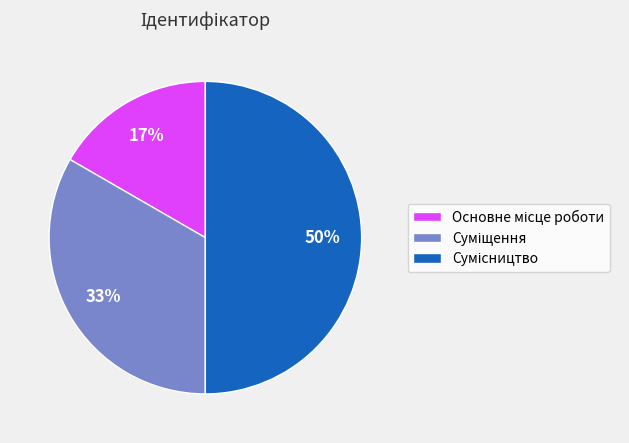

To the nearest percent, what is the difference between the largest and smallest slice percentages?

33%